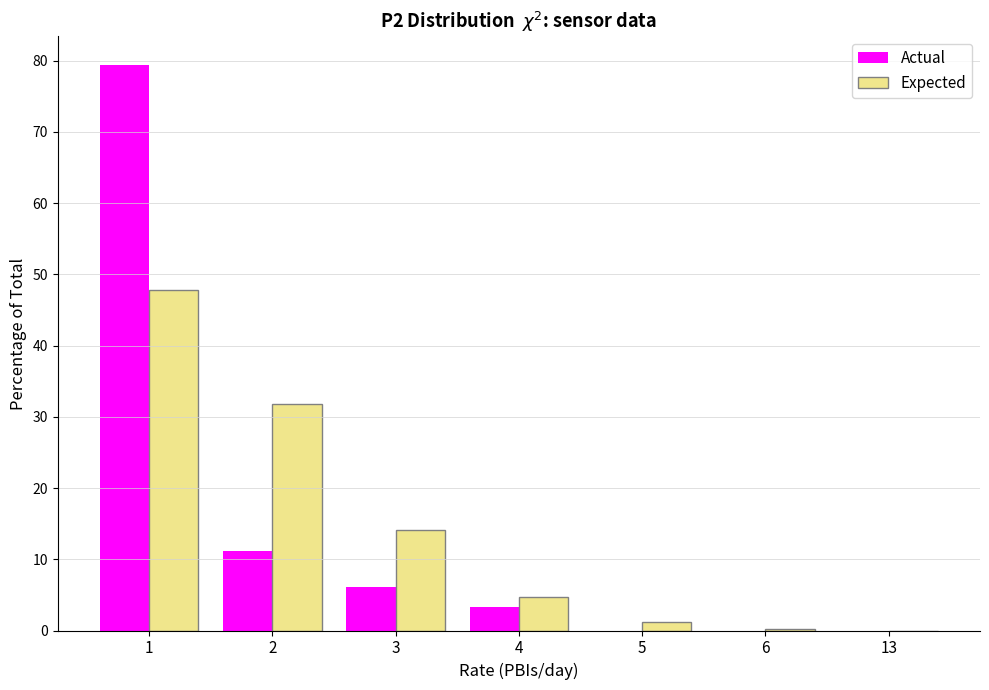

Is the value of Actual at 1 greater than the value of Expected at 1?

Yes